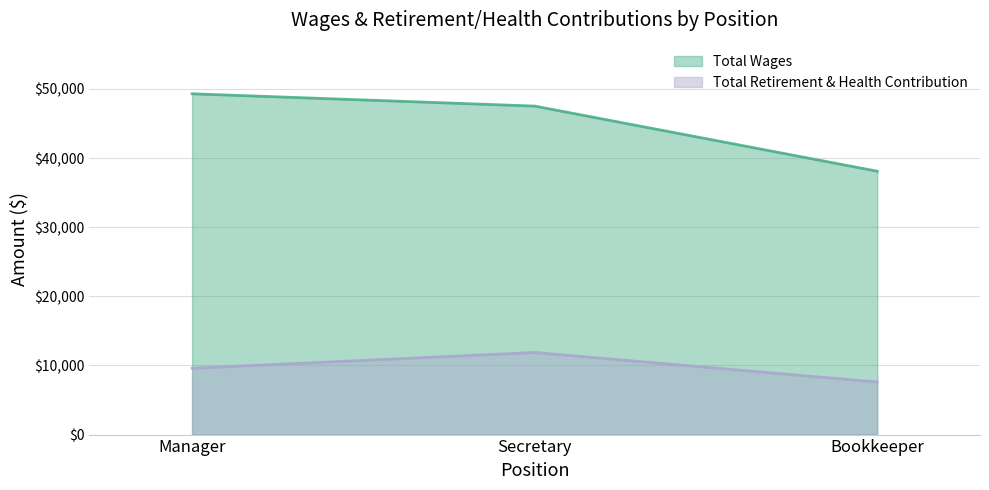

How many values in the Total Wages series exceed 47520?

1